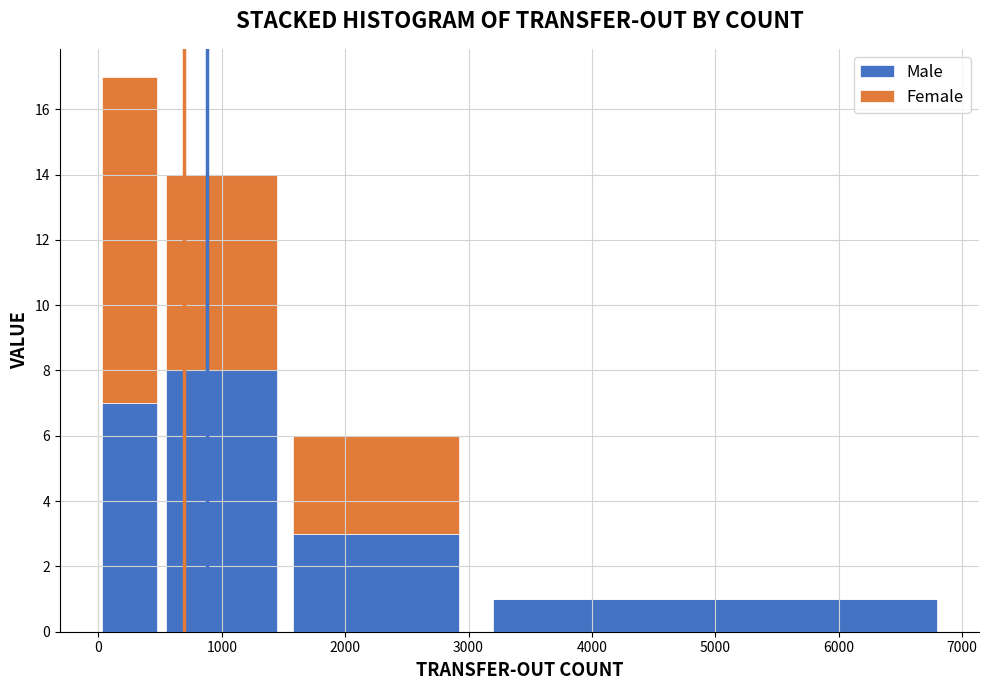

Which range on the x-axis has the tallest stacked bar (by total height)?

0 to 500